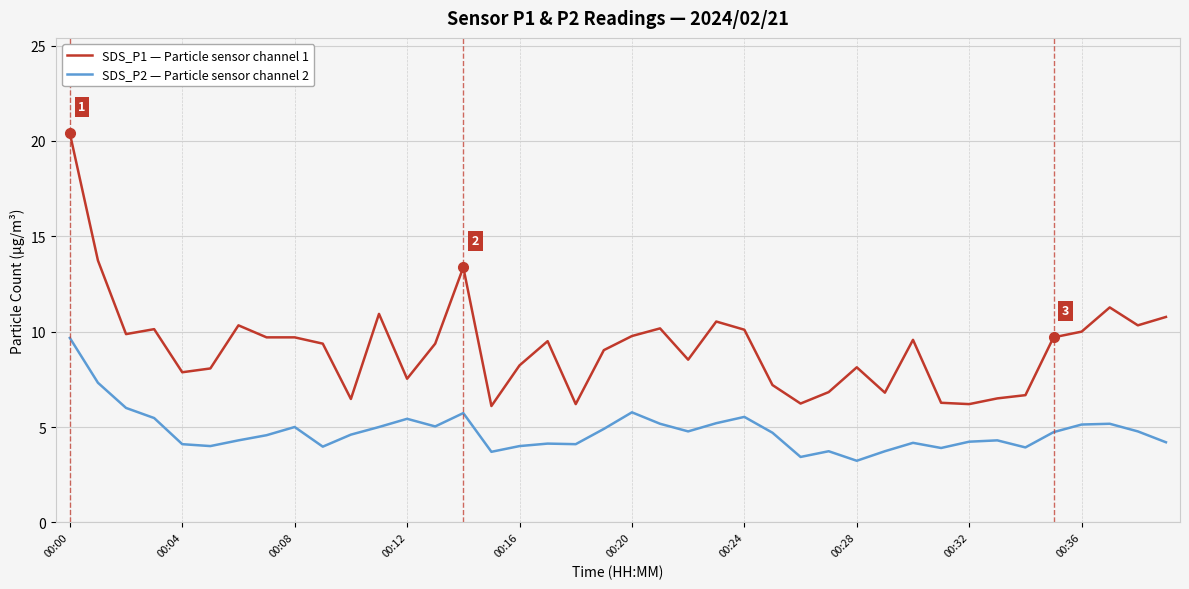

How many lines are shown in the chart?

2